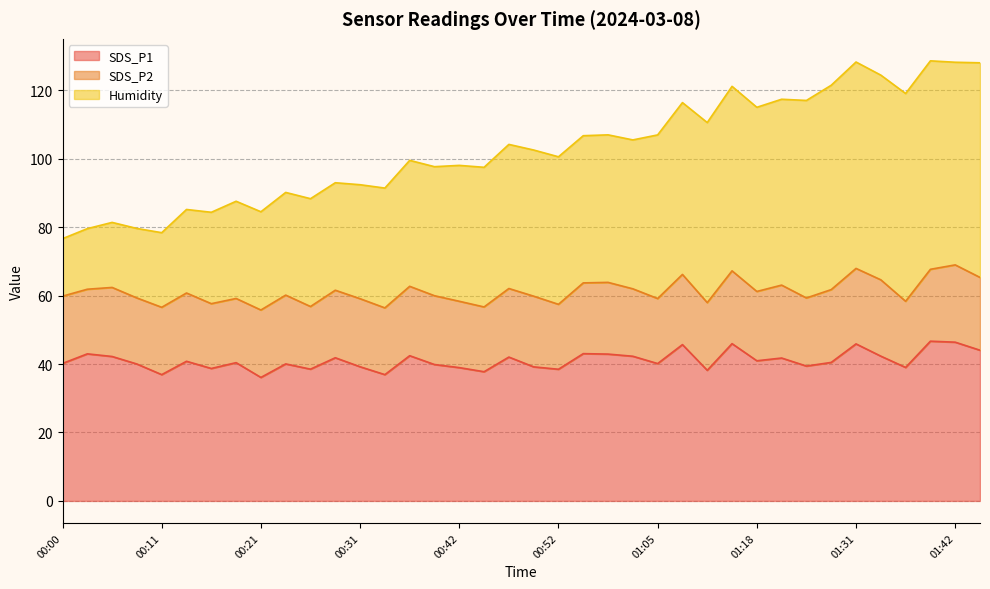

What is the total value across all series at 00:52?

100.5